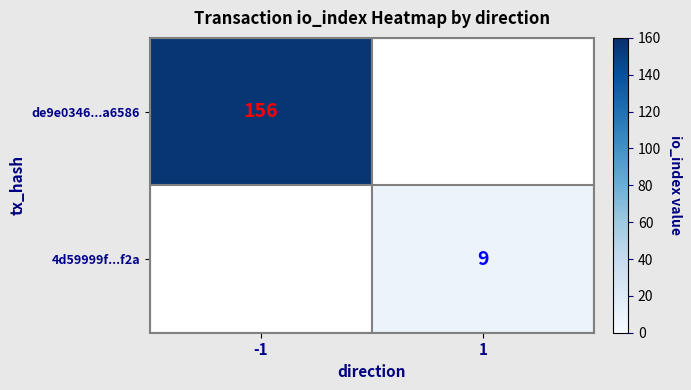

Count the number of data series in this chart.

2